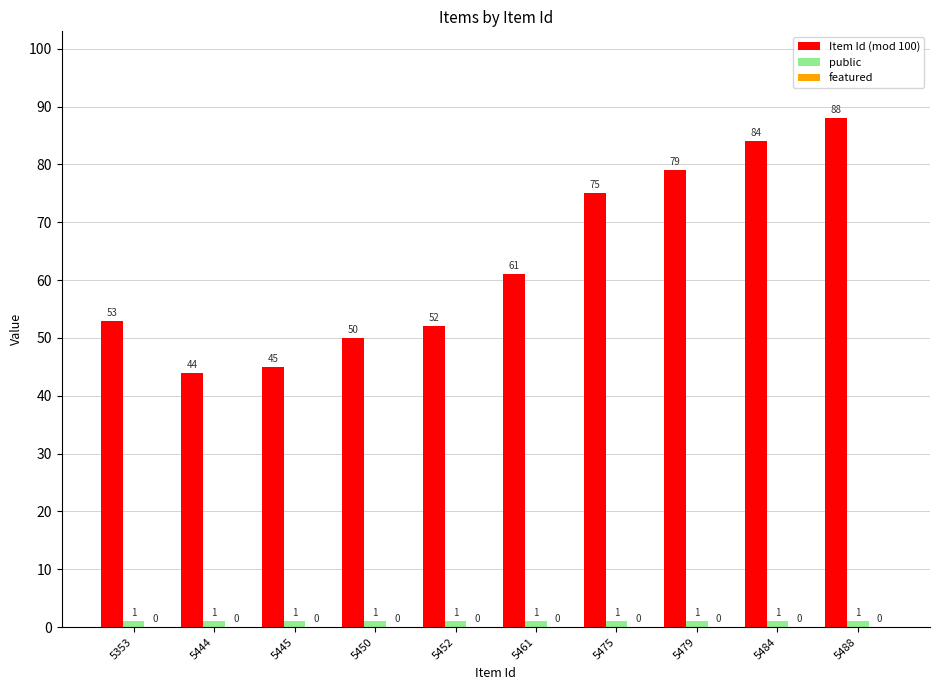

What is the maximum value for Item Id (mod 100)?

88